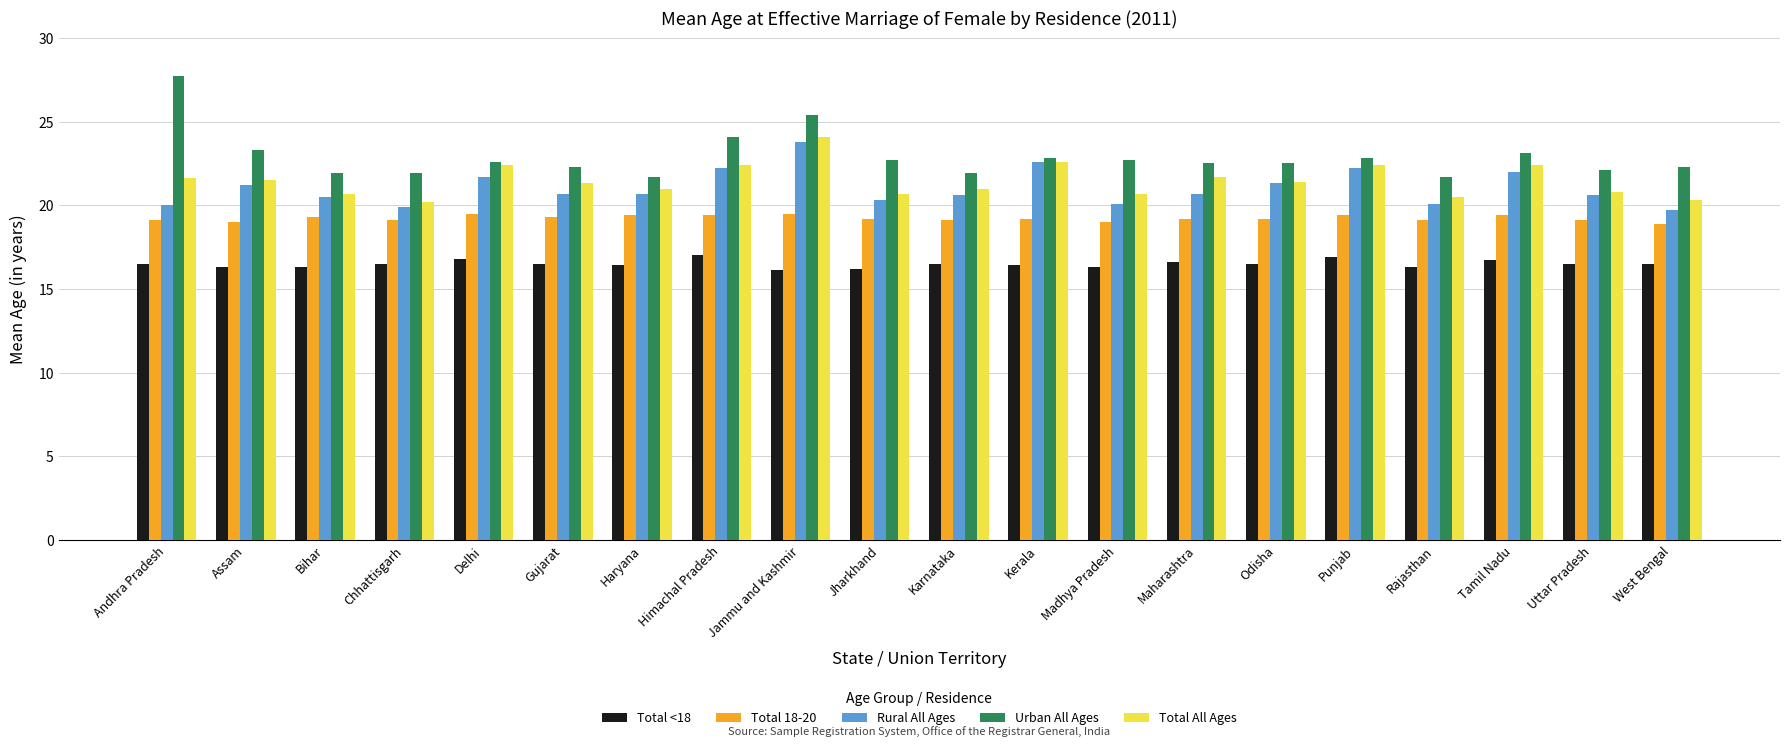

Which series has the widest spread of values?

Urban All Ages